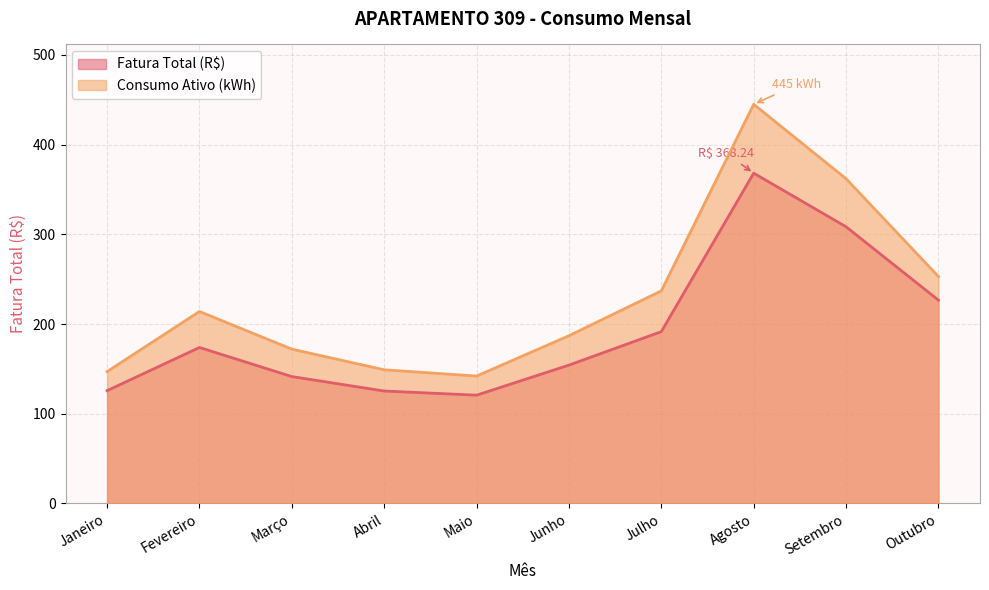

Reading right to left, what are all the values shown in this chart?

Fatura Total (R$): 226.6	308.5	368.2	191.5	154.2	120.7	125.3	141.4	173.9	125.7
Consumo Ativo (kWh): 253.0	362.0	445.0	237.0	187.0	142.0	149.0	172.0	214.0	147.0